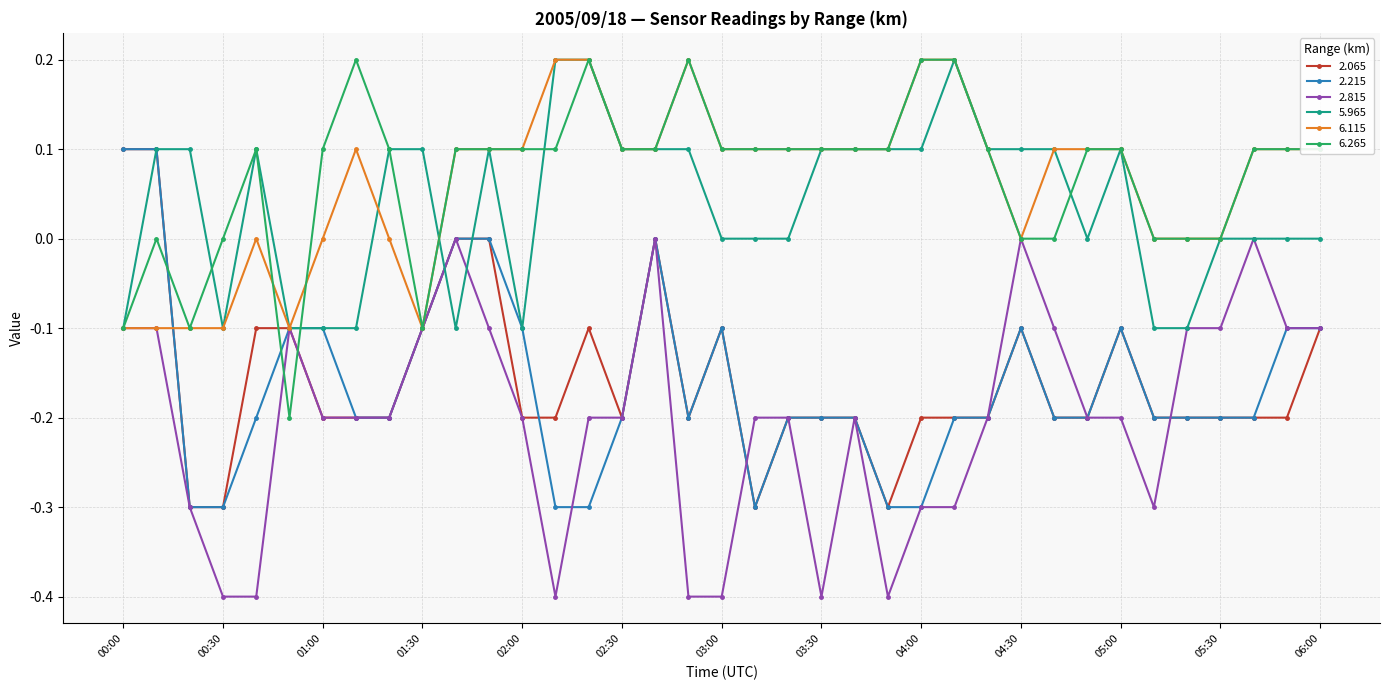

True or false: 6.115 and 2.215 intersect in this chart.

True